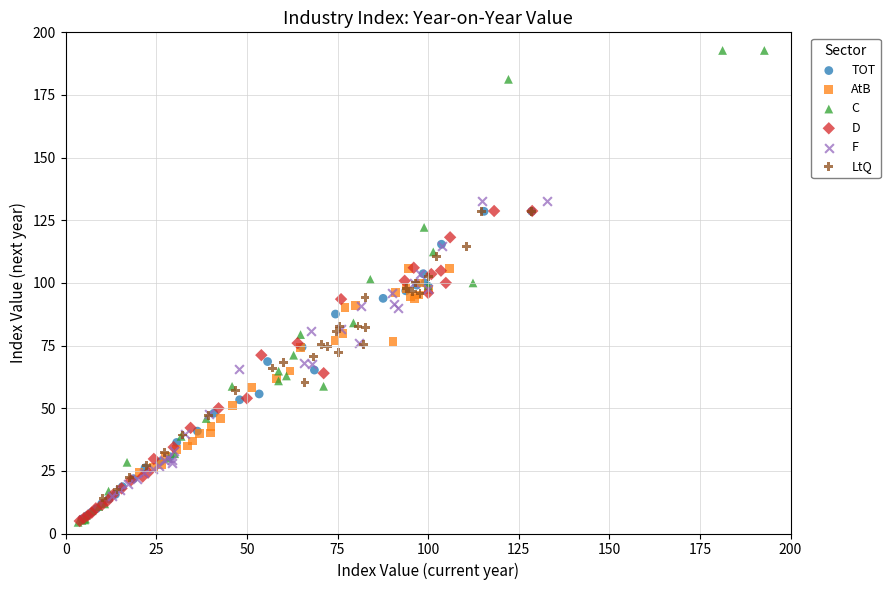

Which series reaches the maximum Y coordinate?

C